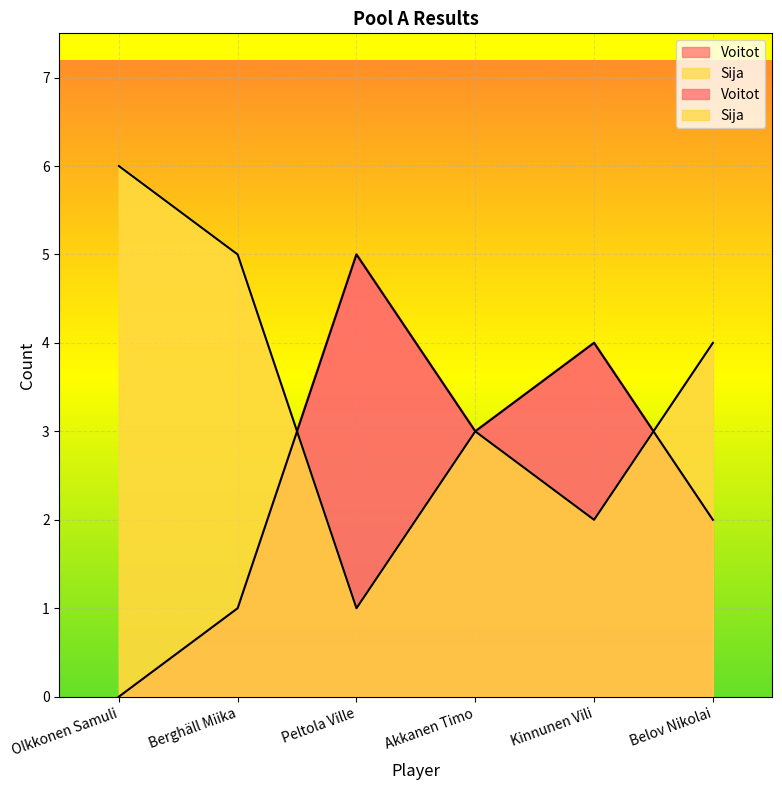

Where is Sija nearest to the value 3?

Akkanen Timo